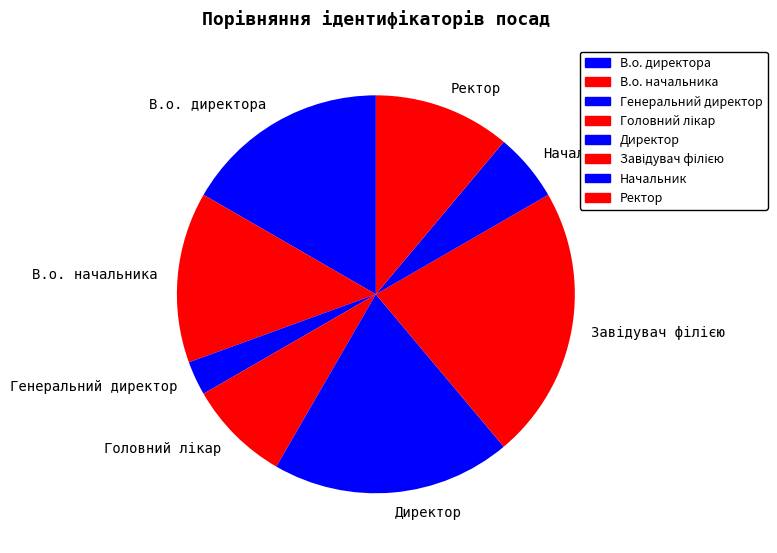

The Ректор slice represents 11% of the pie. True or false?

True